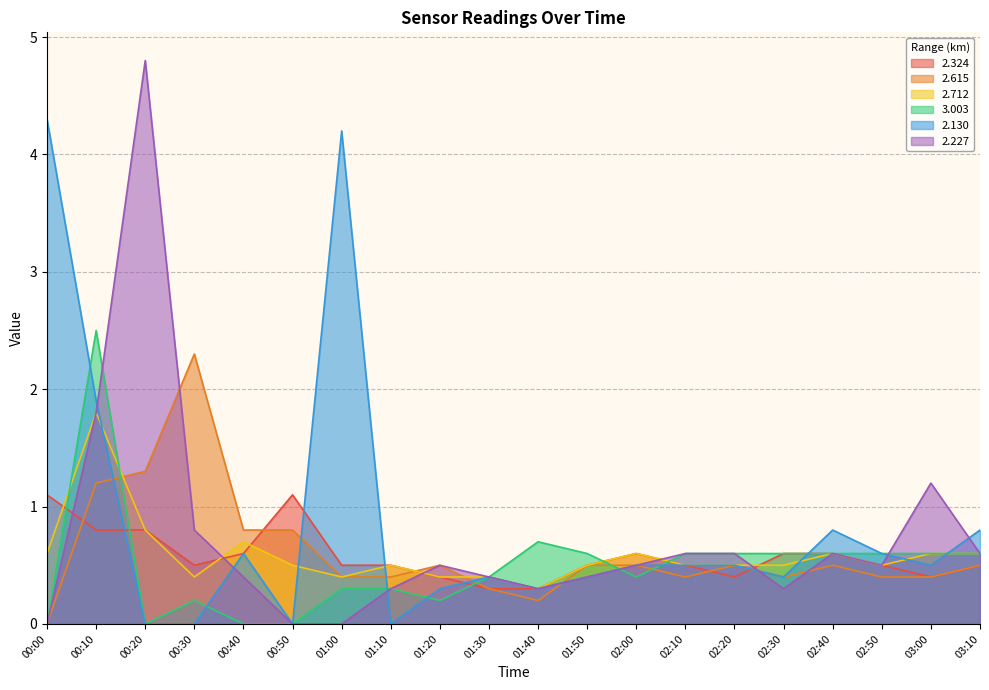

At which label is 2.324 closest to 0?

01:30